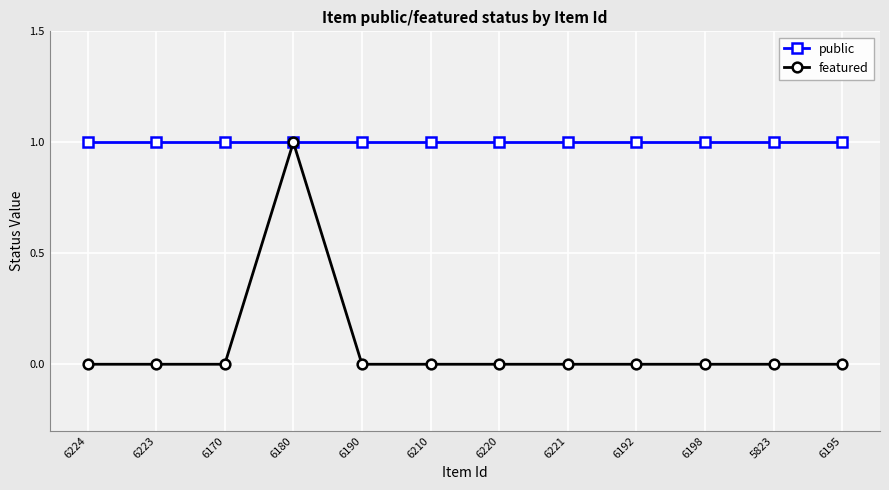

True or false: featured has more than 0 interior local peaks.

True